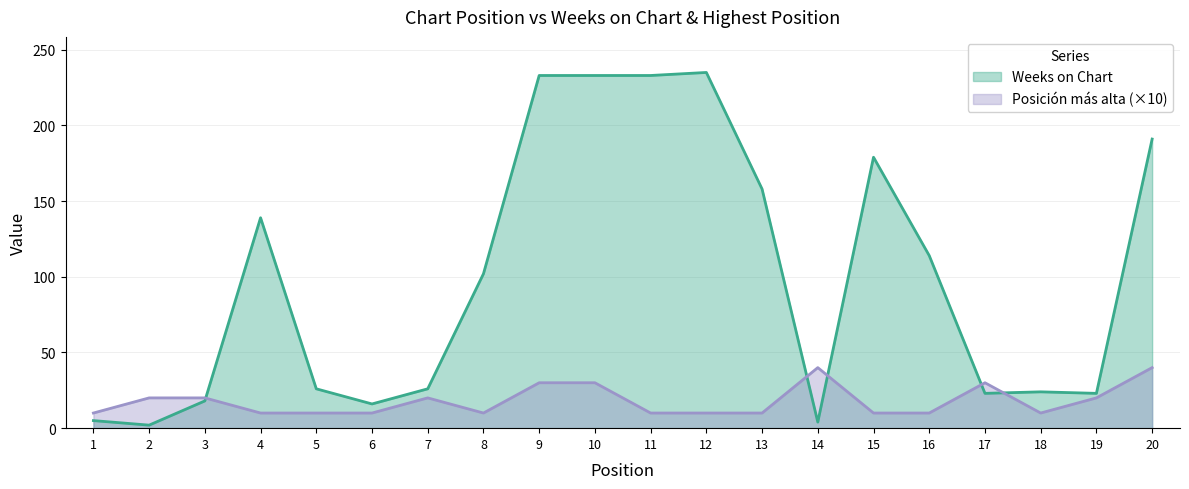

Reading left to right, transcribe all the data shown in this chart.

Weeks on Chart: 1=5	2=2	3=18	4=139	5=26	6=16	7=26	8=102	9=233	10=233	11=233	12=235	13=158	14=4	15=179	16=114	17=23	18=24	19=23	20=191
Posición más alta: 1=10	2=20	3=20	4=10	5=10	6=10	7=20	8=10	9=30	10=30	11=10	12=10	13=10	14=40	15=10	16=10	17=30	18=10	19=20	20=40